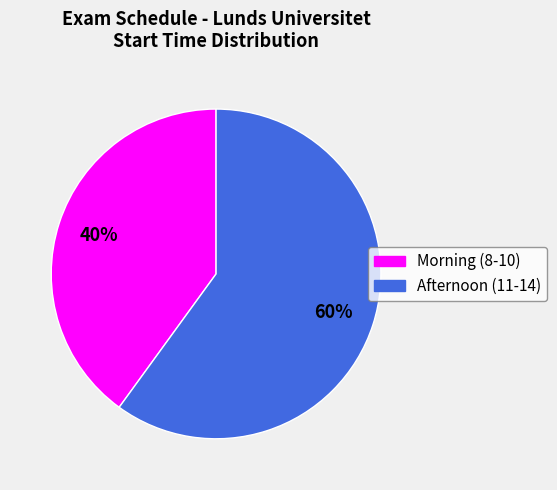

Combined, do Afternoon (11-14) and Morning (8-10) account for over 50%?

Yes